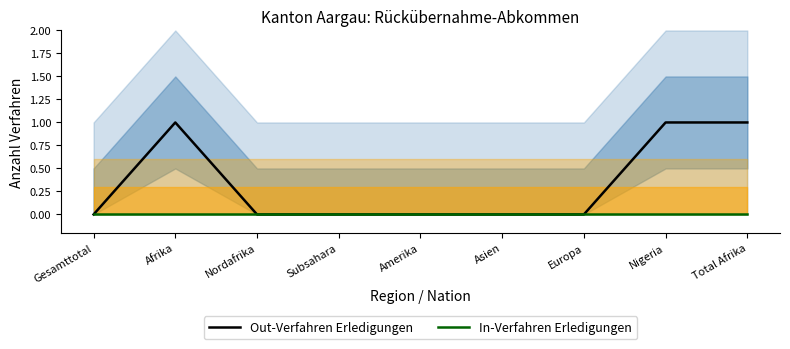

Where is Out-Verfahren Erledigungen nearest to the value 0?

Gesamttotal